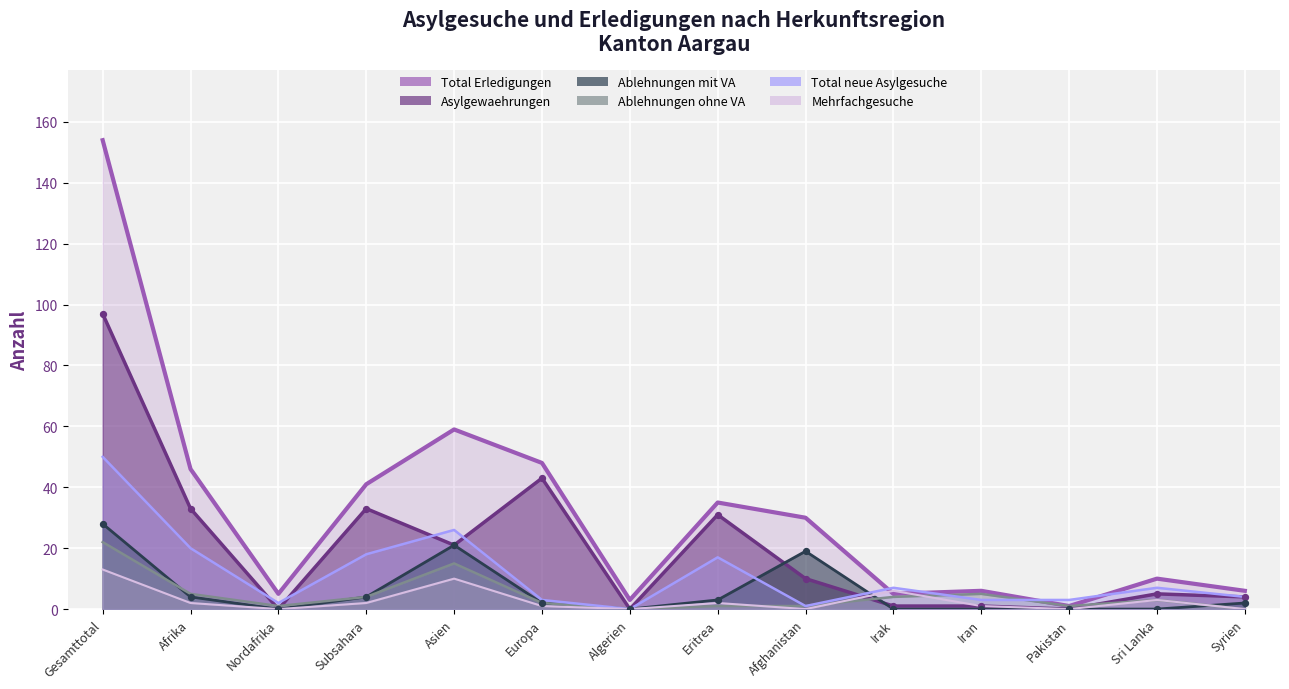

Is the value of Ablehnungen ohne VA at Afrika greater than the value of Asylgewaehrungen at Algerien?

Yes